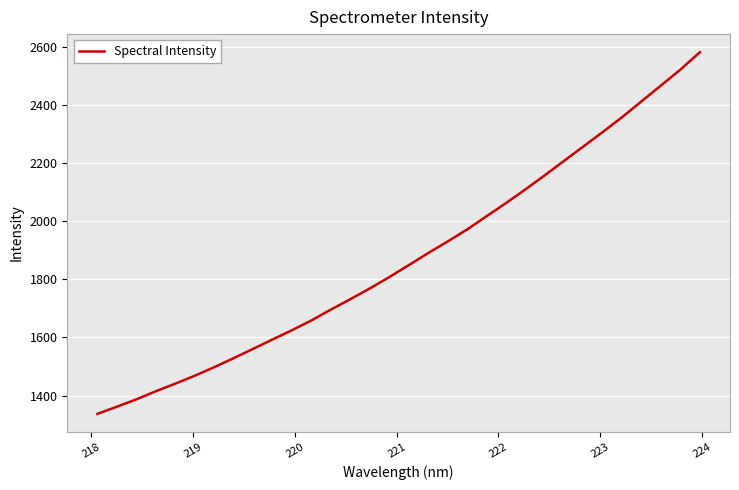

What is the smallest value displayed?

1337.0